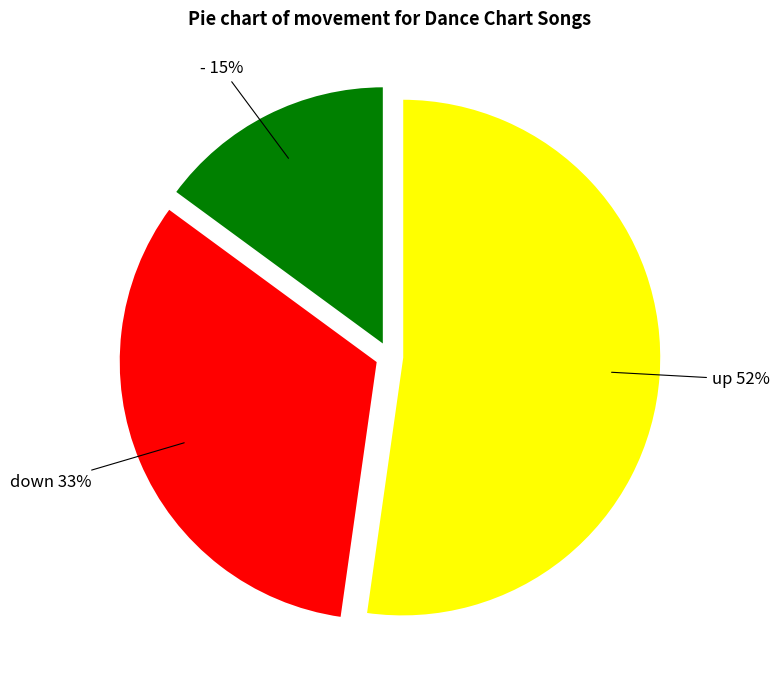

Is there a majority slice in this chart?

Yes